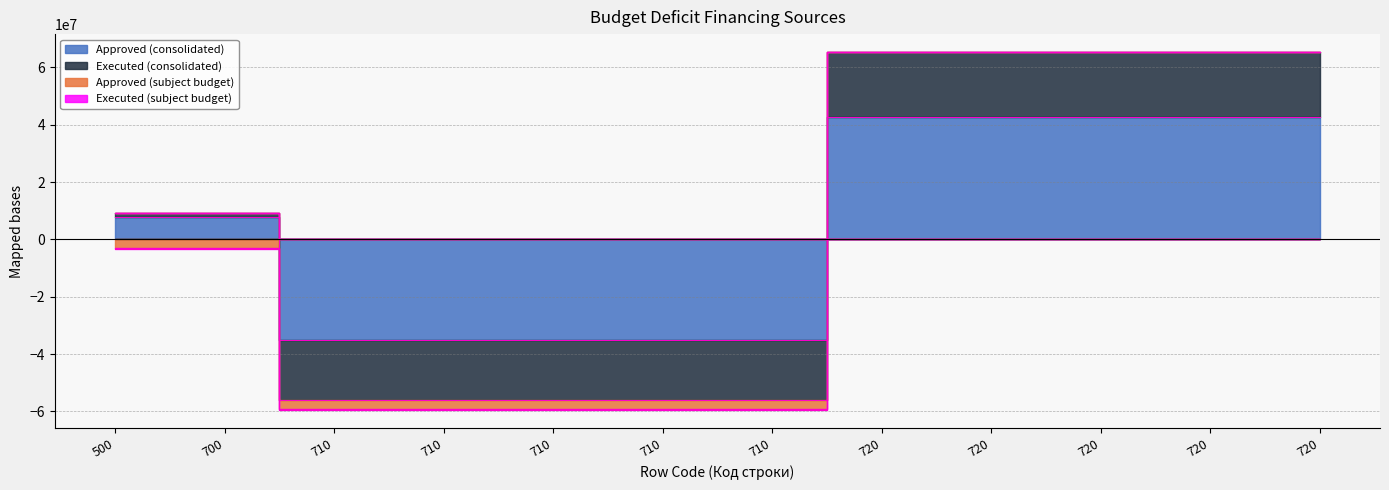

True or false: Approved (subject budget) and Executed (subject budget) cross at least once.

False